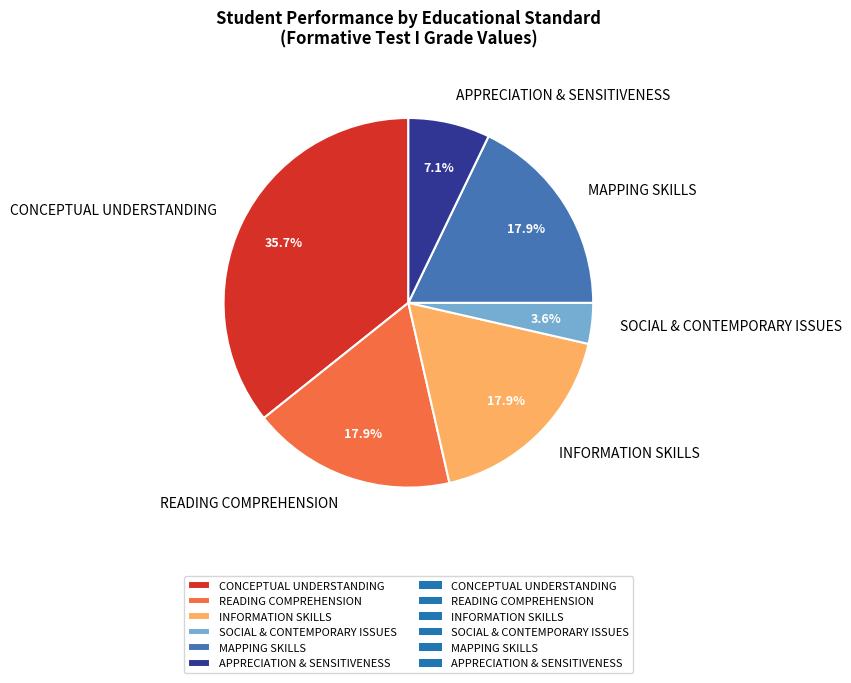

Combined, do APPRECIATION & SENSITIVENESS and INFORMATION SKILLS account for over 50%?

No